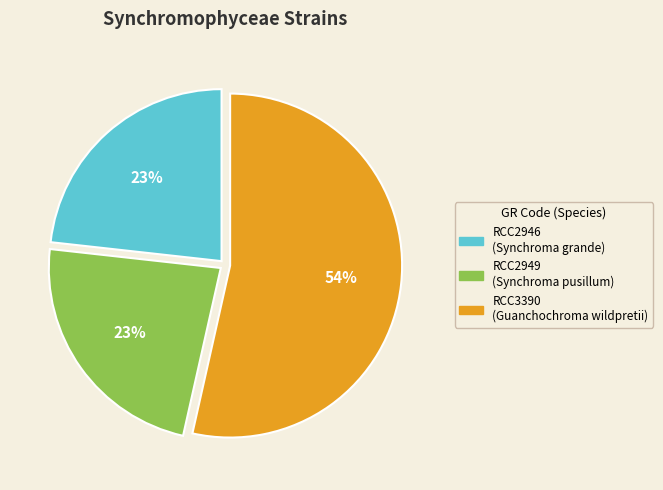

Is RCC2946 the majority of the pie?

No